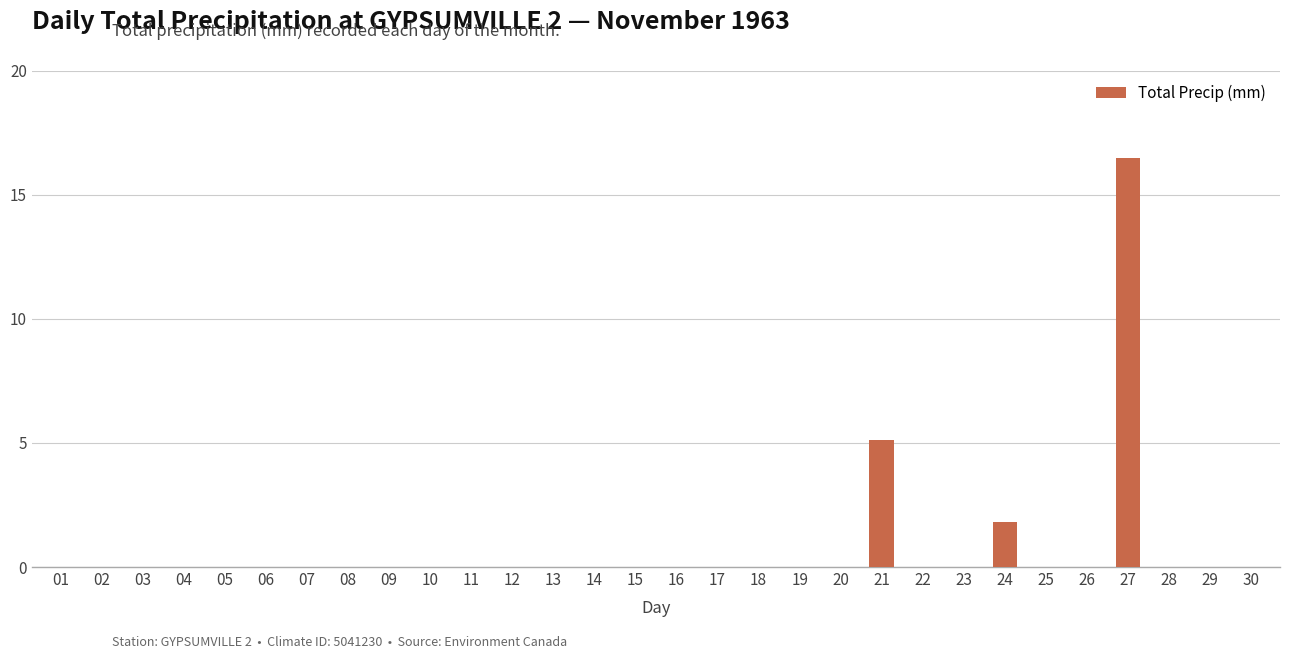

What is the change in value from 03 to 27?

+16.5